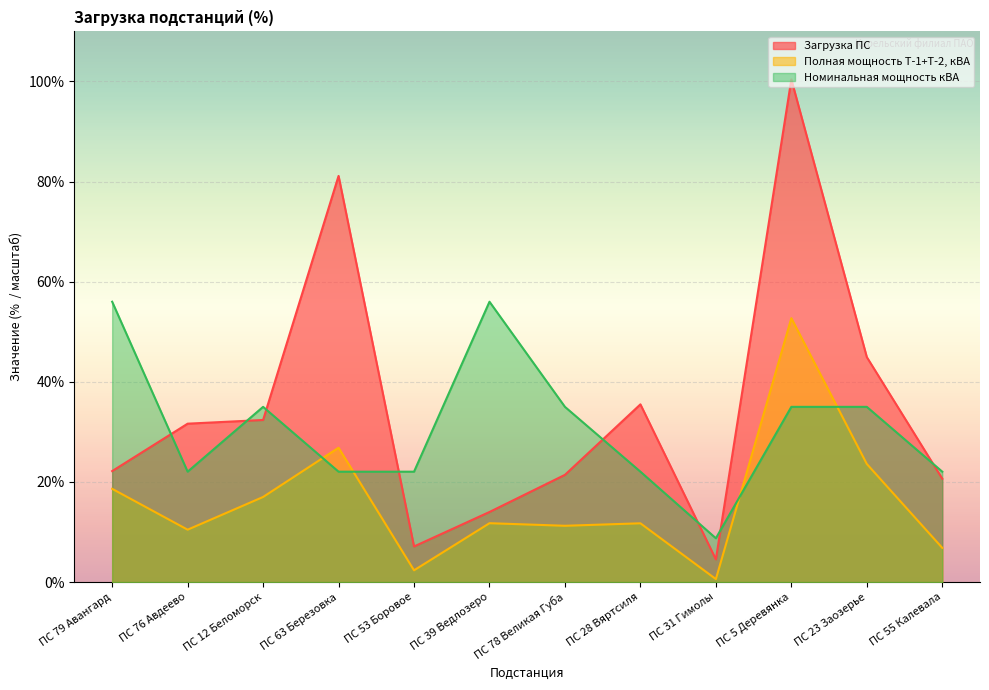

At ПС 78 Великая Губа, list the series in order from largest to smallest.

Номинальная мощность кВА, Загрузка ПС, Полная мощность Т-1+Т-2, кВА